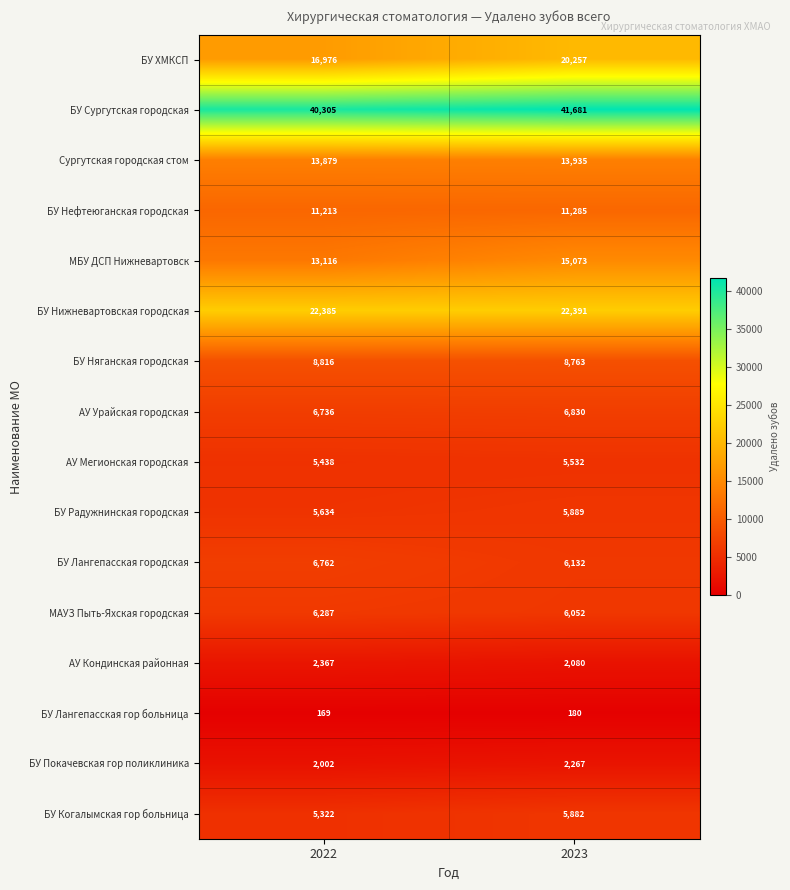

The АУ Мегионская городская series shows 1658 at 2023. True or false?

False